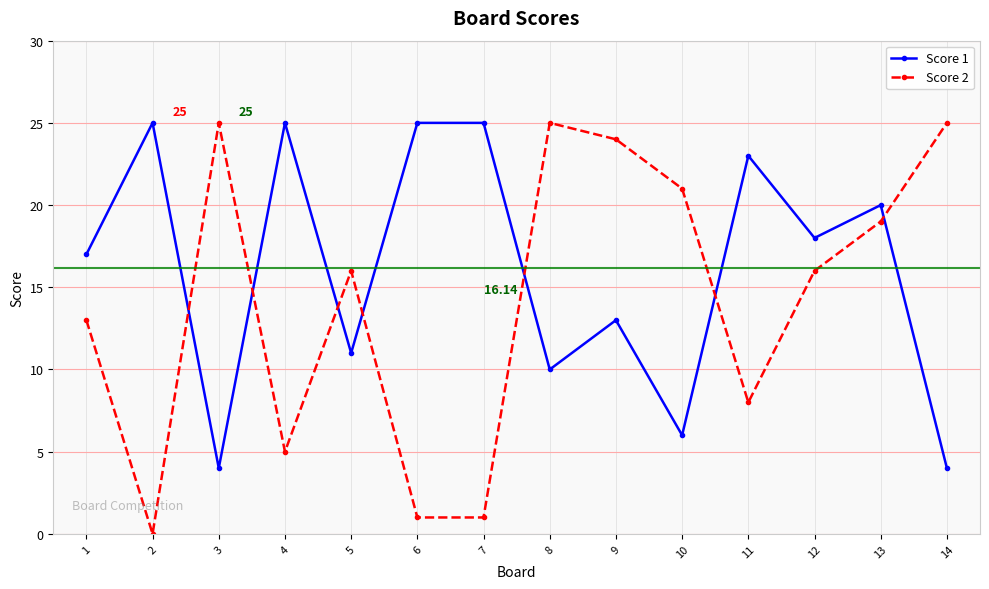

Between which two adjacent categories do Score 2 and Score 1 first intersect?

2 and 3